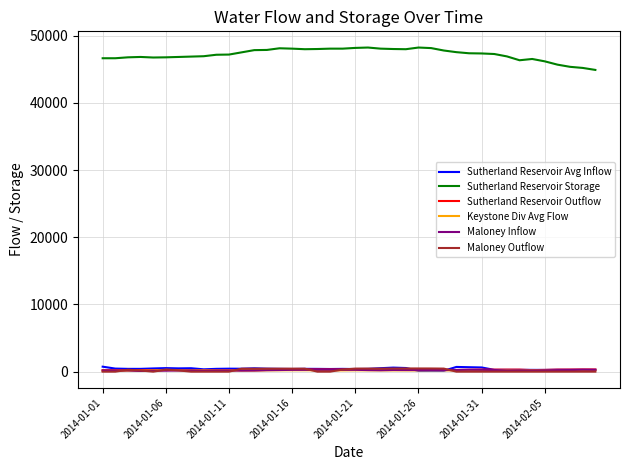

True or false: Sutherland Reservoir Storage and Maloney Inflow cross at least once.

False